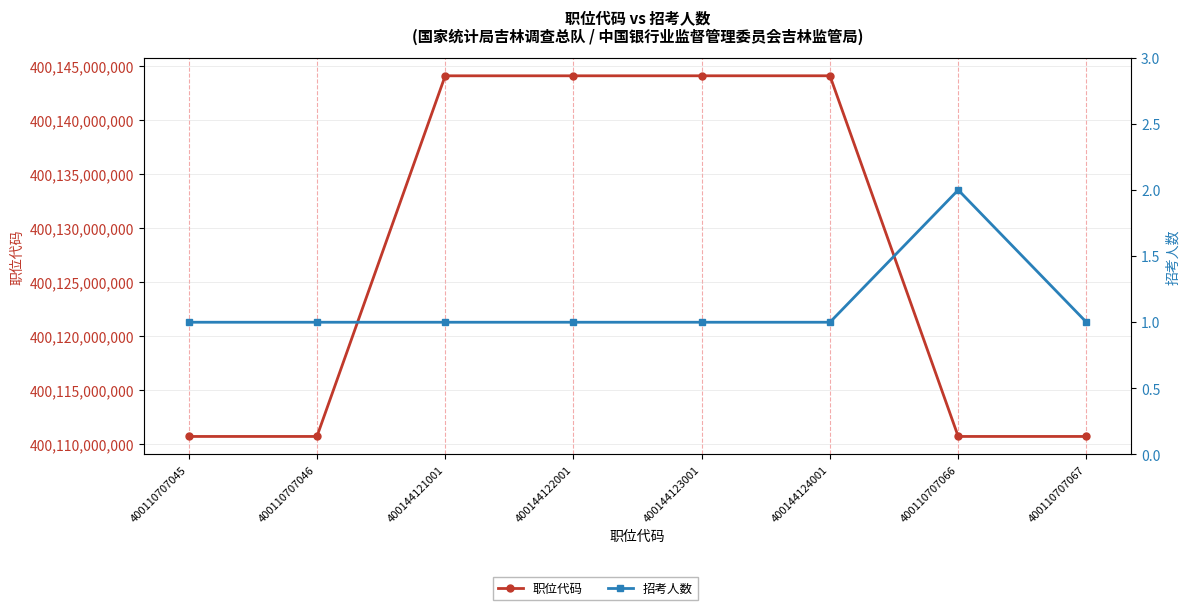

Which series has the largest range (max minus min)?

职位代码